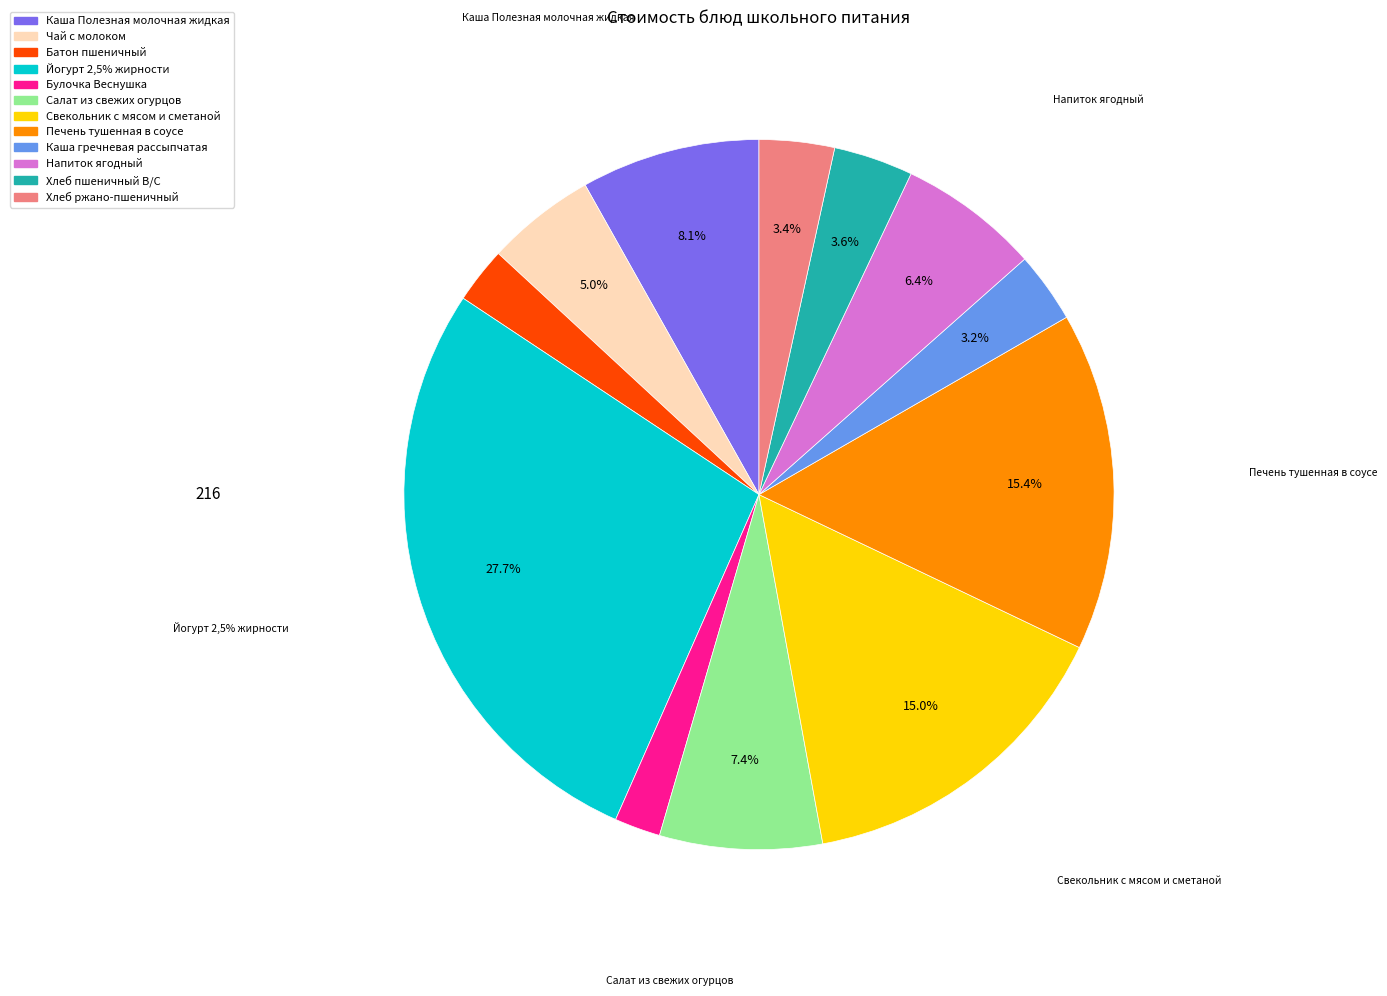

Between Булочка Веснушка and Йогурт 2,5% жирности, which is larger?

Йогурт 2,5% жирности